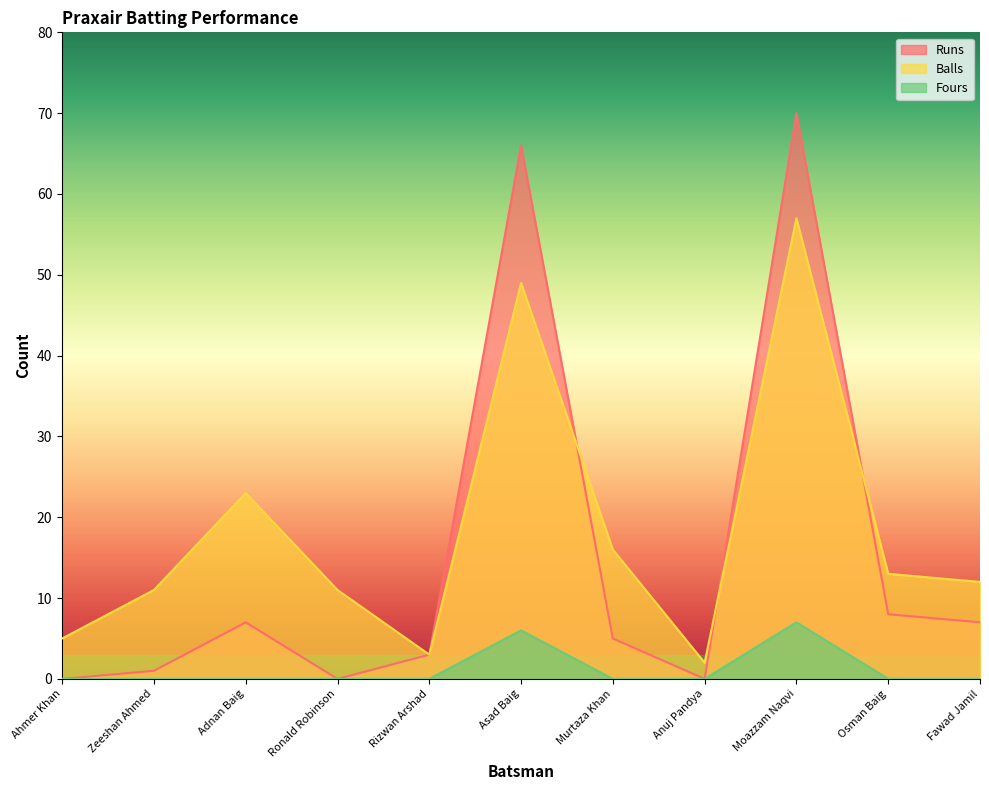

Which series has the widest spread of values?

Runs